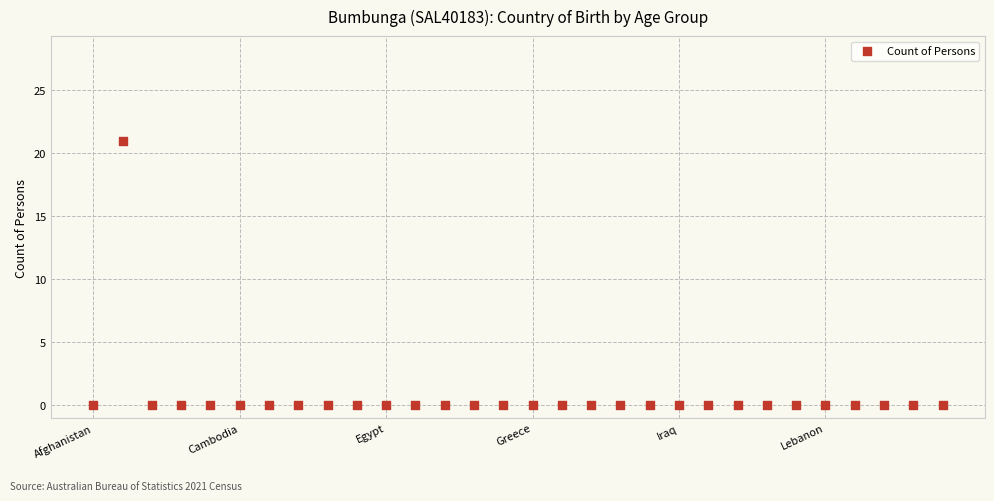

What is the range of Y values (max minus min)?

21